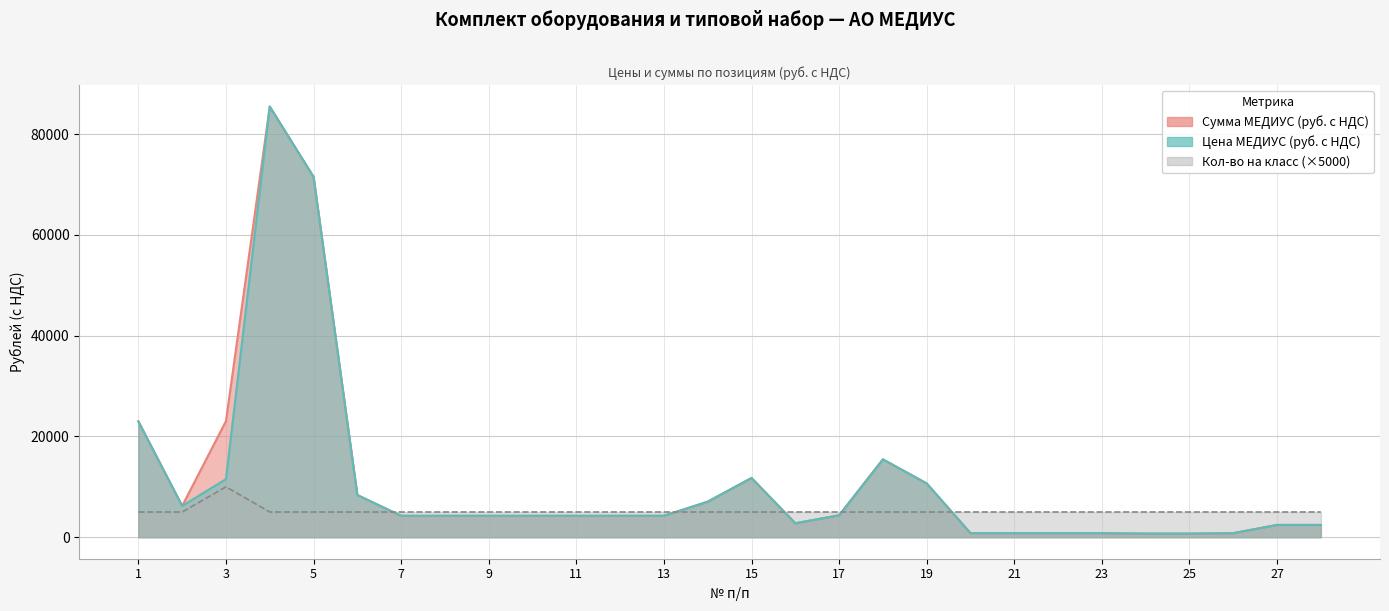

How many lines are shown in the chart?

3